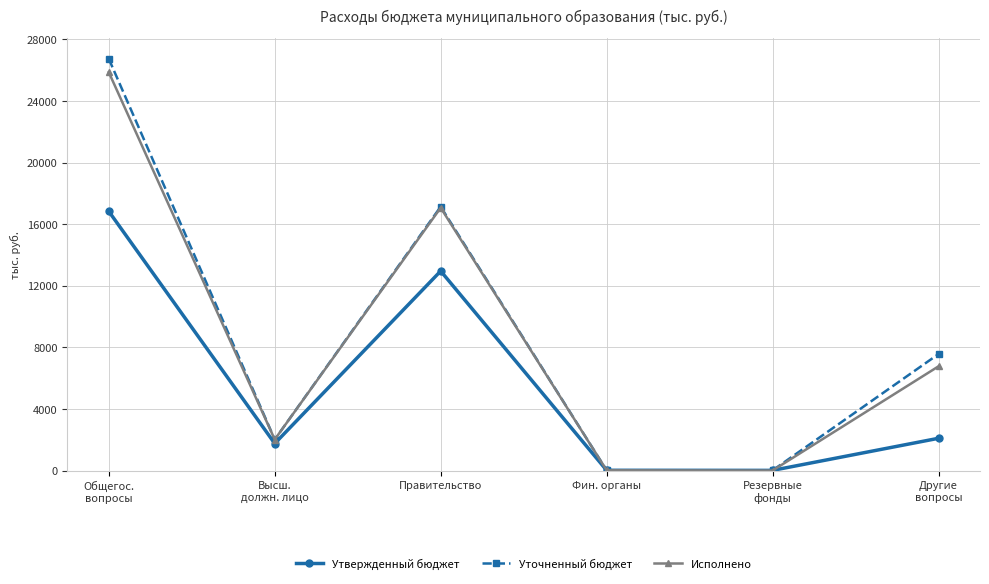

Does the chart have visible grid lines?

Yes